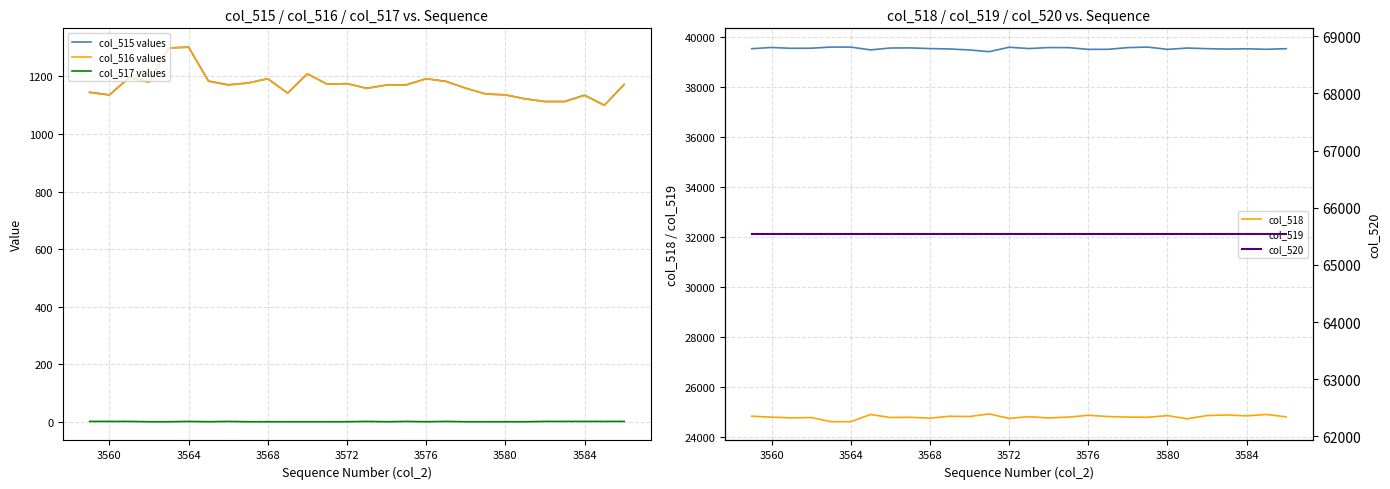

The value of col_518 at 3576 is 24882. True or false?

True